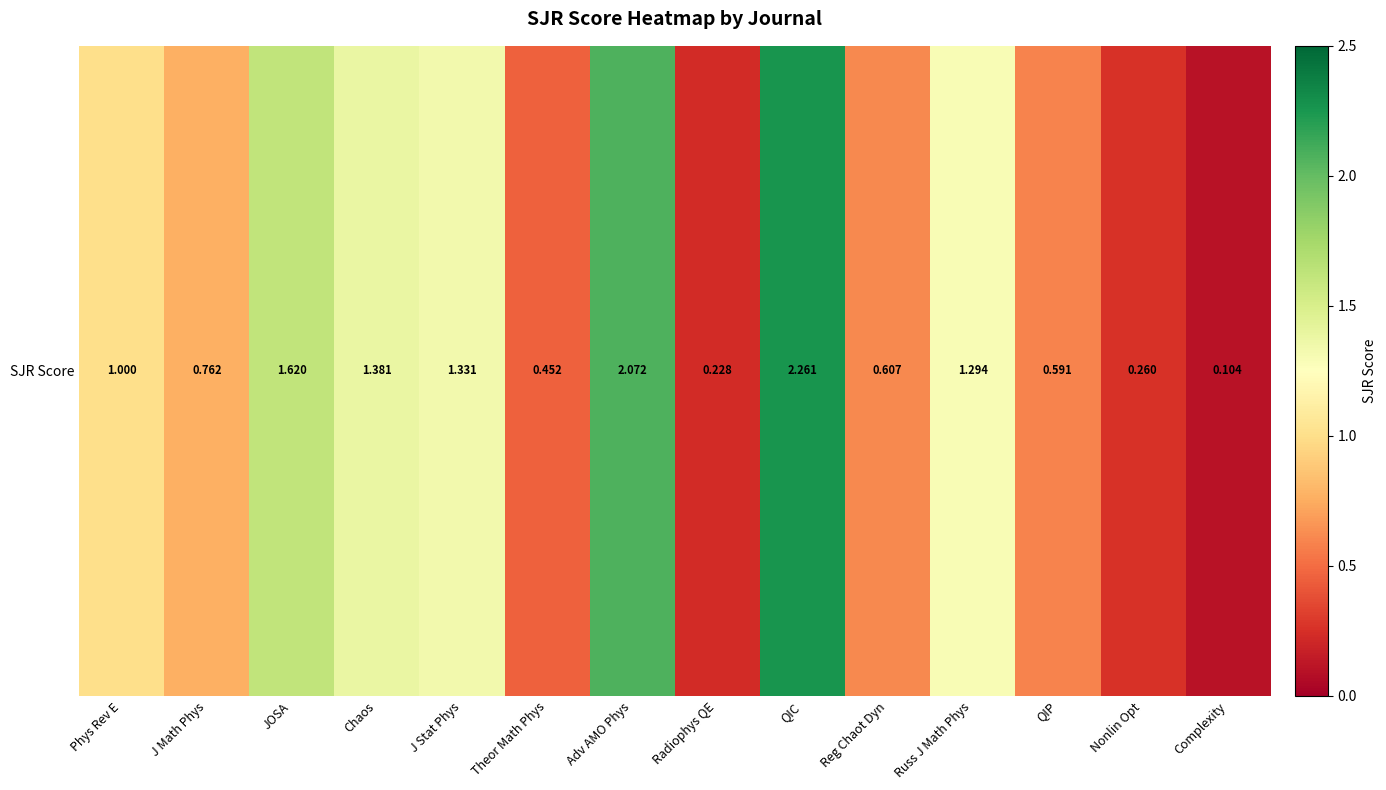

Which label corresponds to the smallest value in the chart?

Complexity